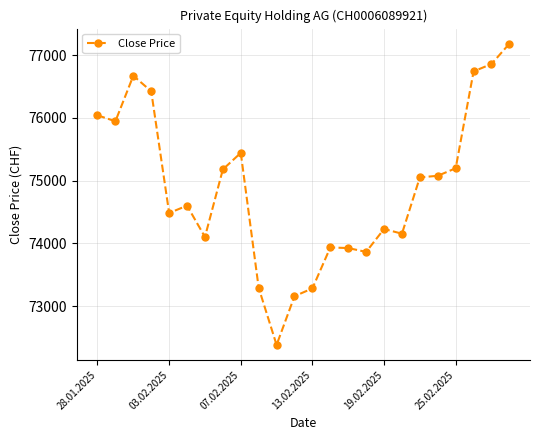

What is the greatest value displayed?

77183